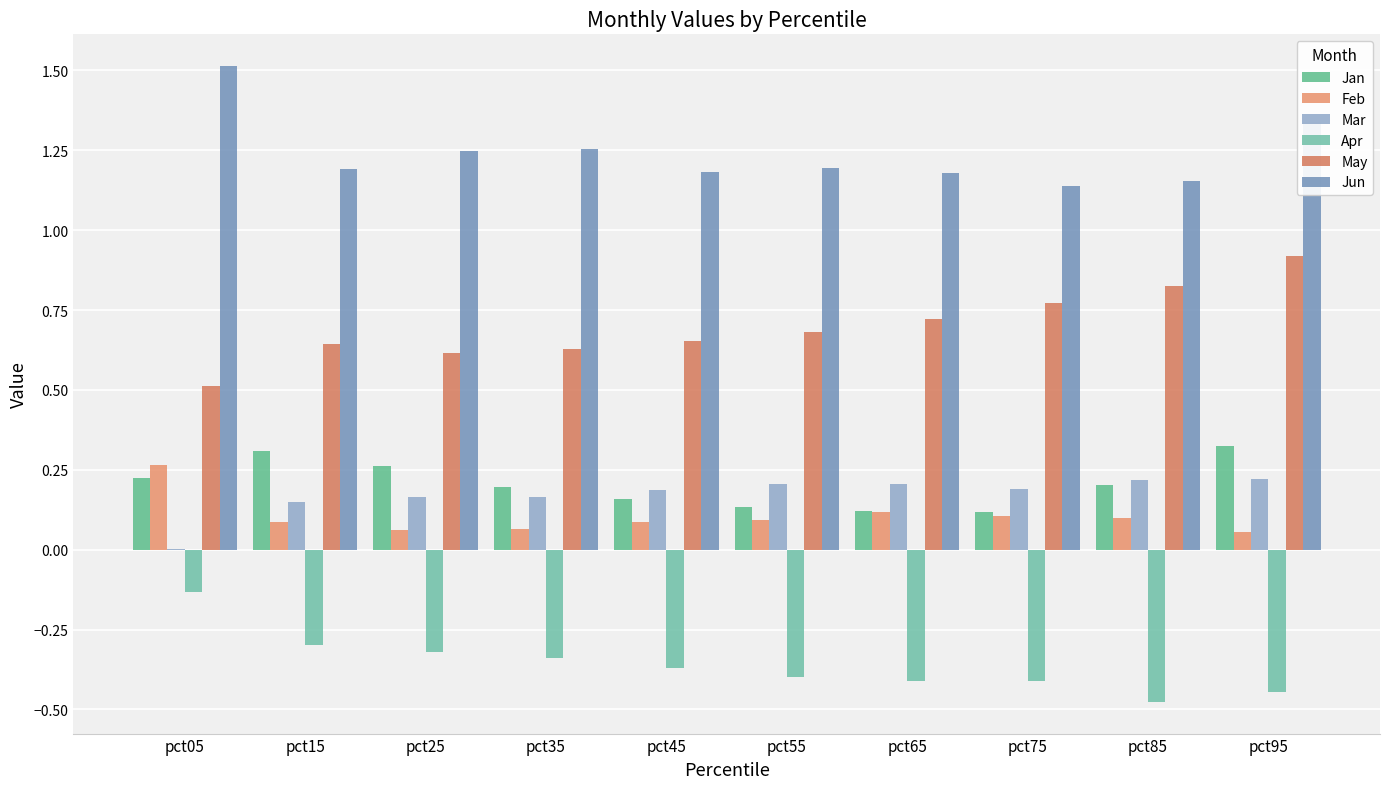

How many categories are shown in the chart?

10